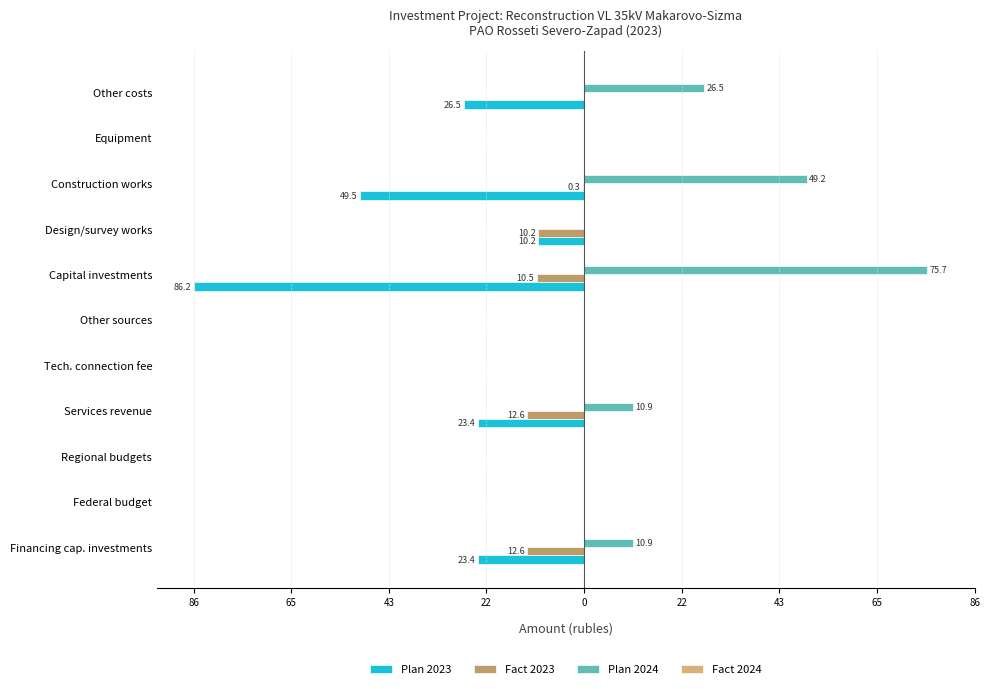

How many groups of bars are there?

11